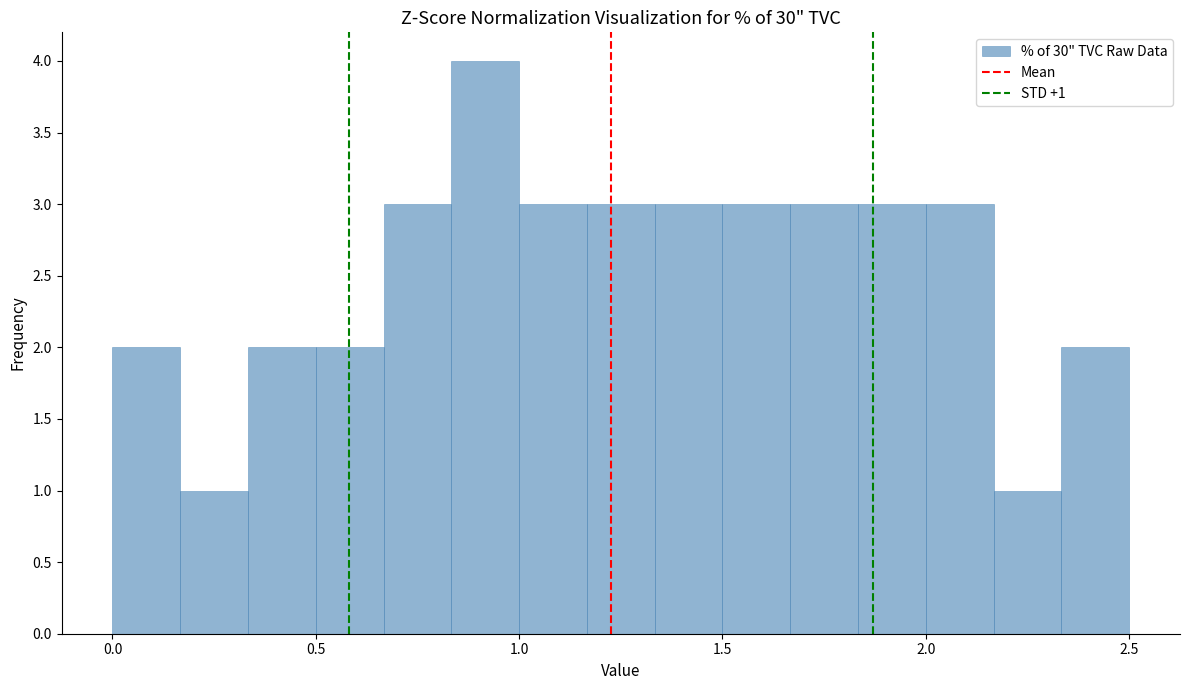

Read against the x-axis, roughly where is the centre of the tallest bar?

0.90